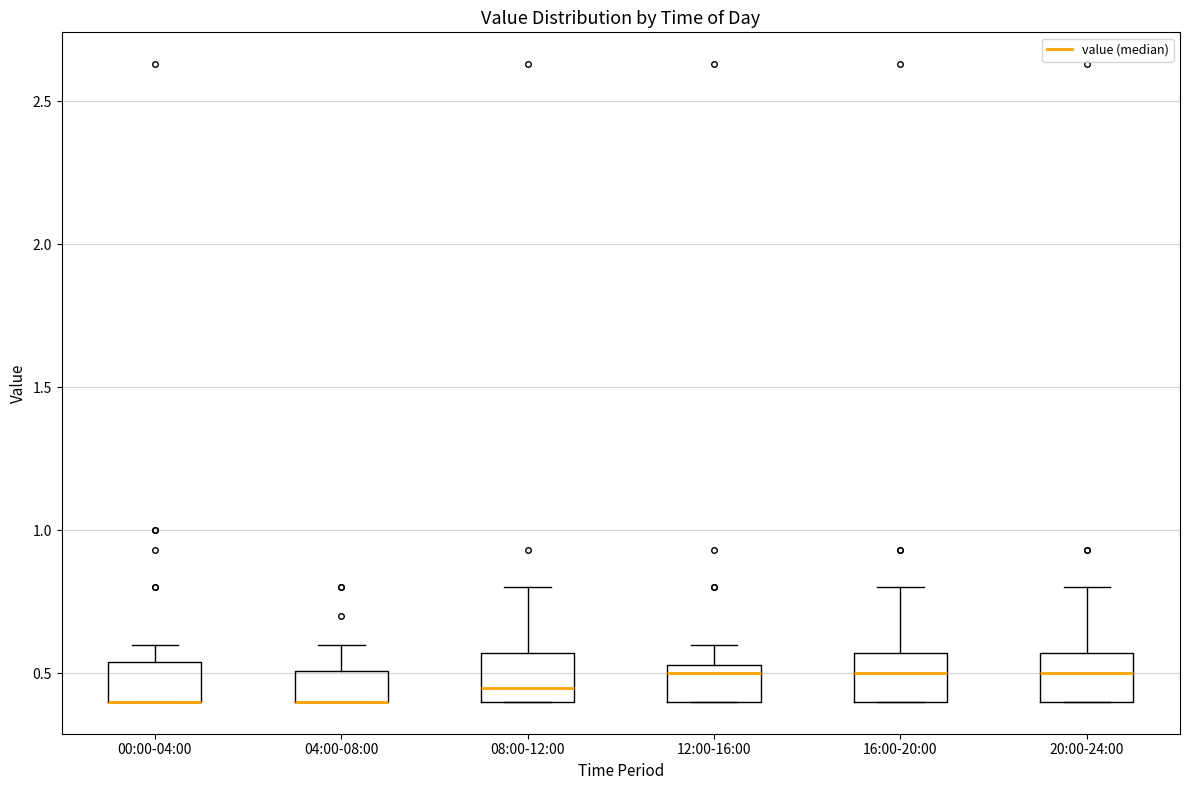

Where is the upper edge of the box for 12:00-16:00 on the y-axis? The values are not printed on the chart, so give them approximately, as read against the axis.

0.55